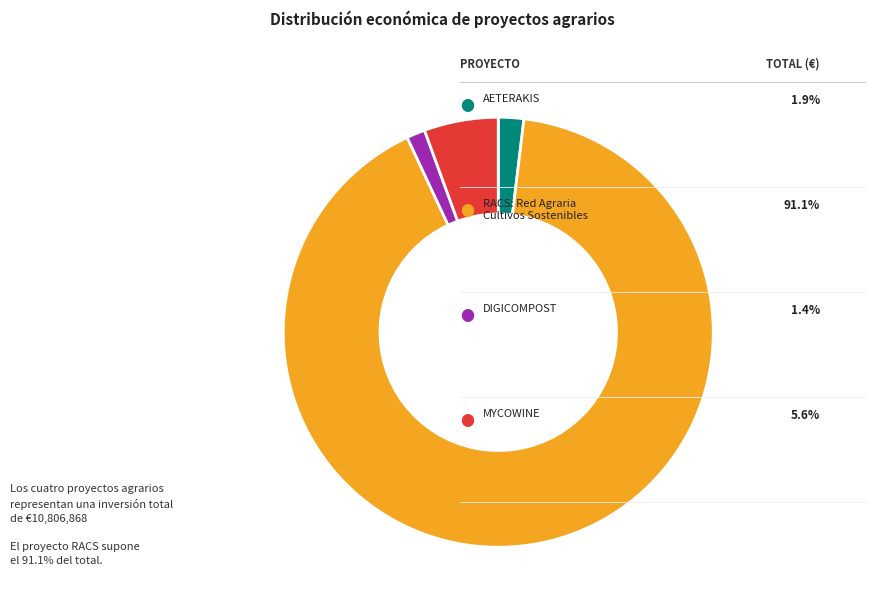

Is there a majority slice in this chart?

Yes